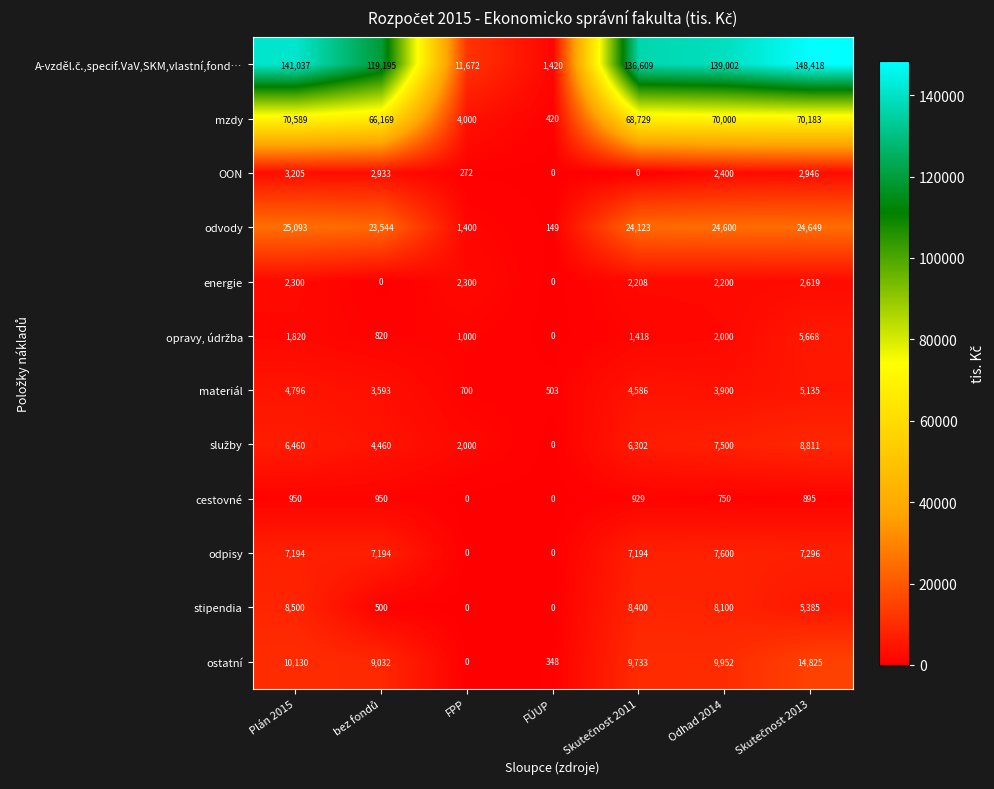

What is the spread (max minus min) of values at Plán 2015?

140087